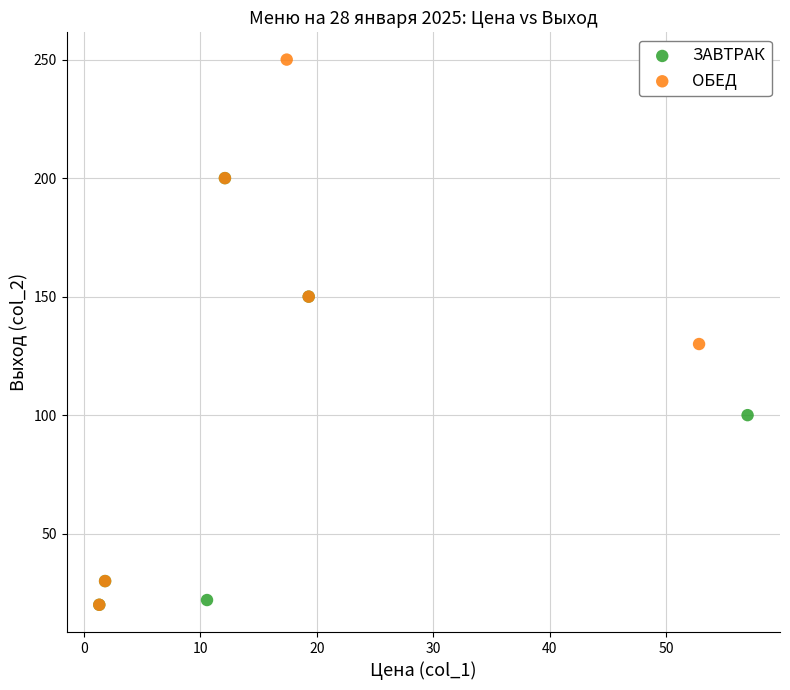

What are all the series names shown in the legend?

ЗАВТРАК, ОБЕД